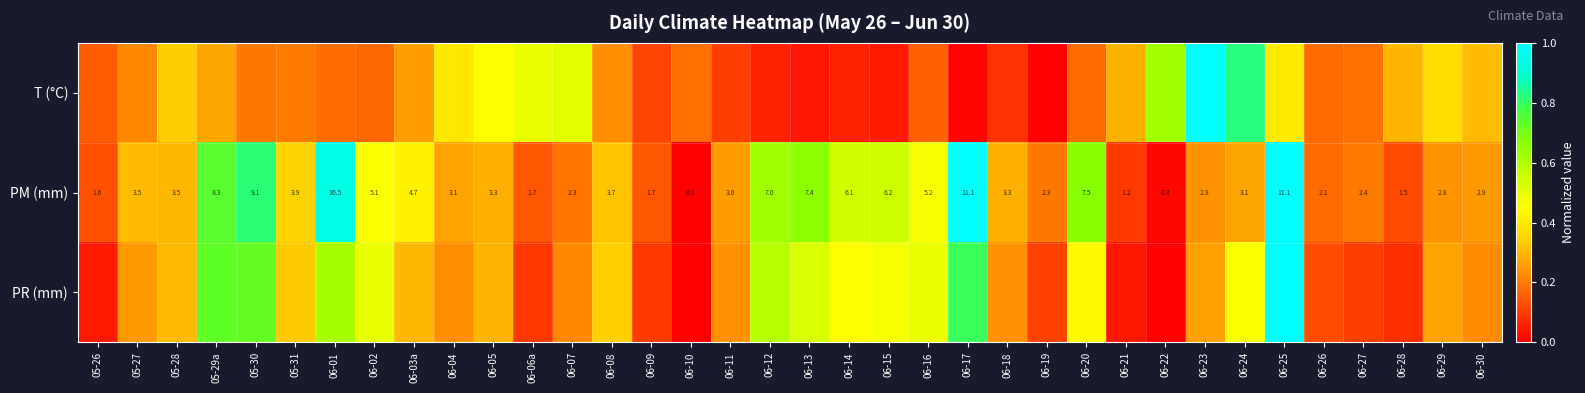

How many data points in PM (mm) are less than 3?

14